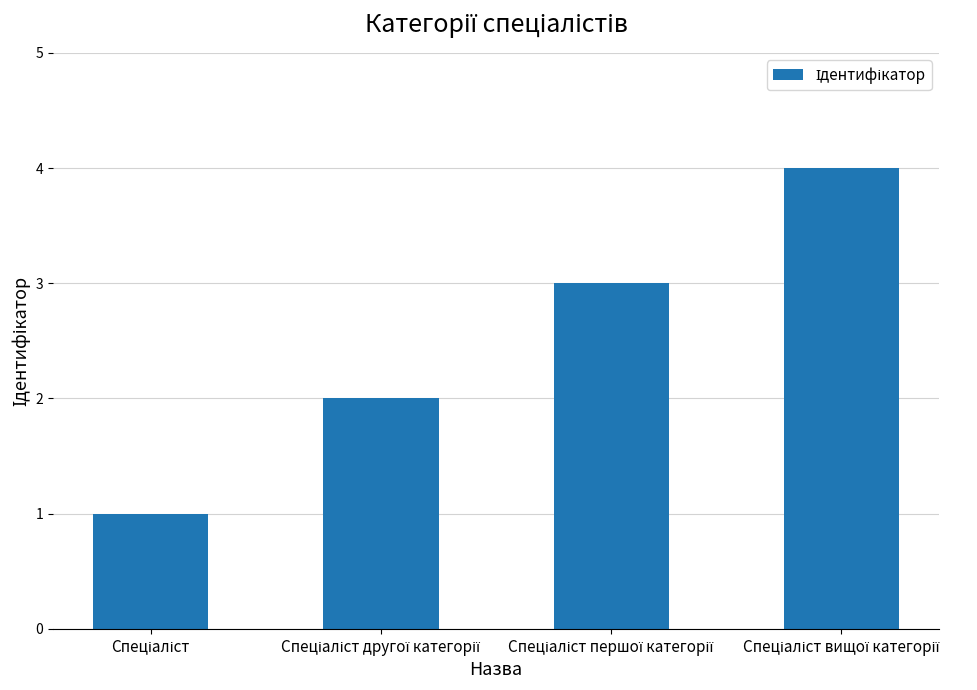

What is the difference between the maximum and minimum values?

3